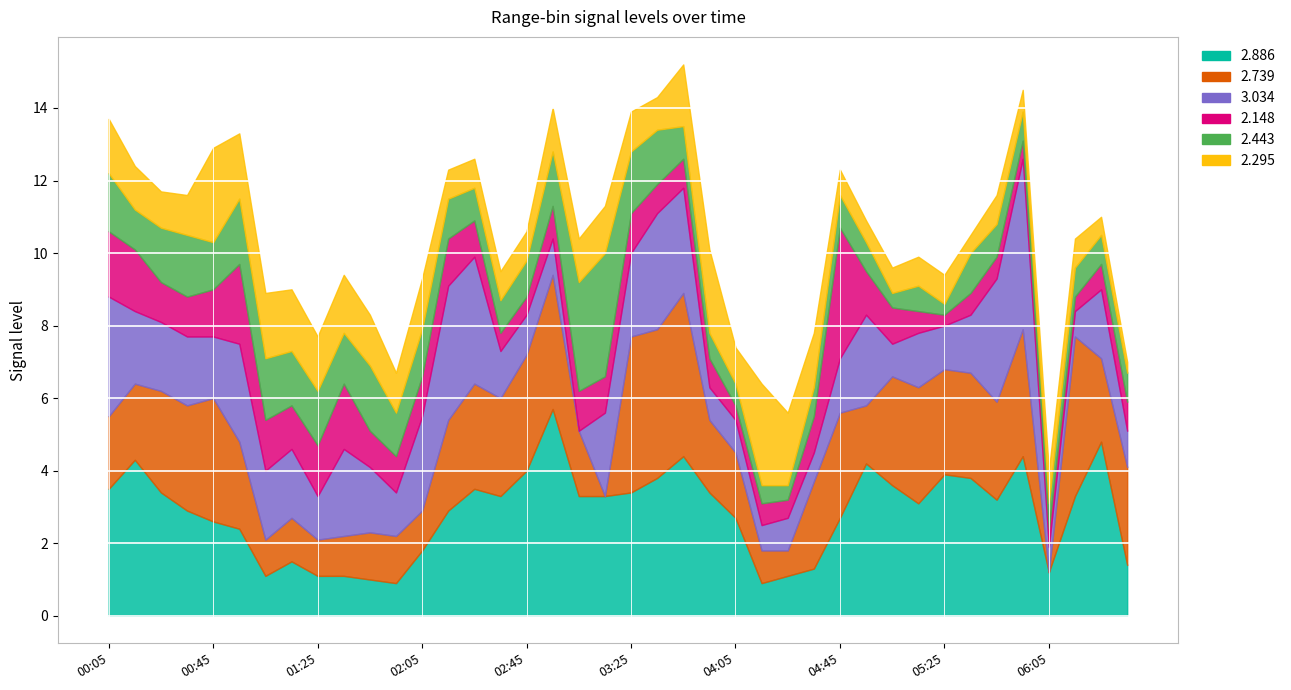

How many values in the 2.295 series exceed 1?

21